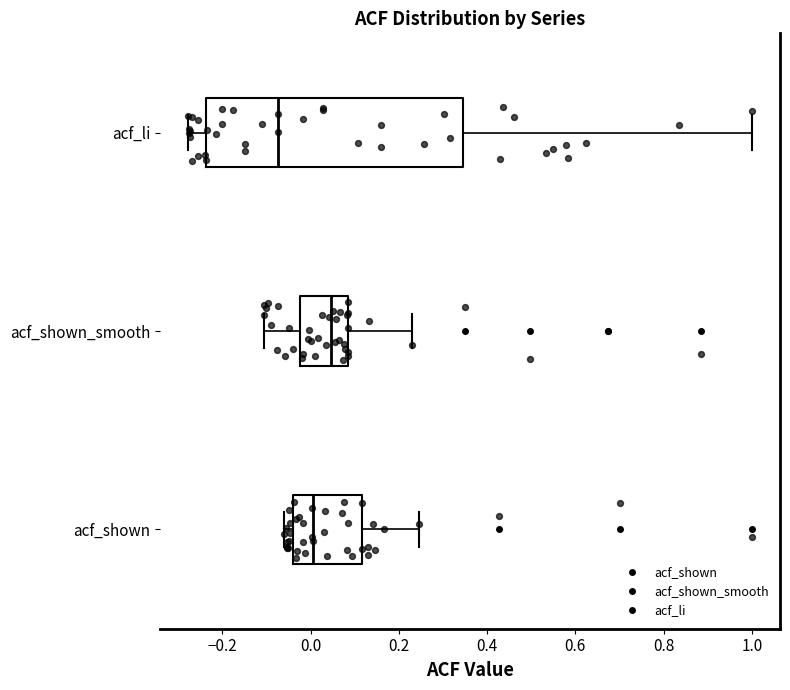

Comparing the boxes themselves (not the whiskers), which one is the widest?

acf_li